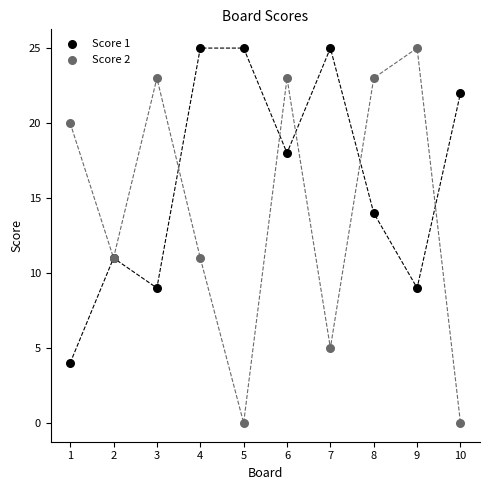

Which series has the widest spread of Y values?

Score 2